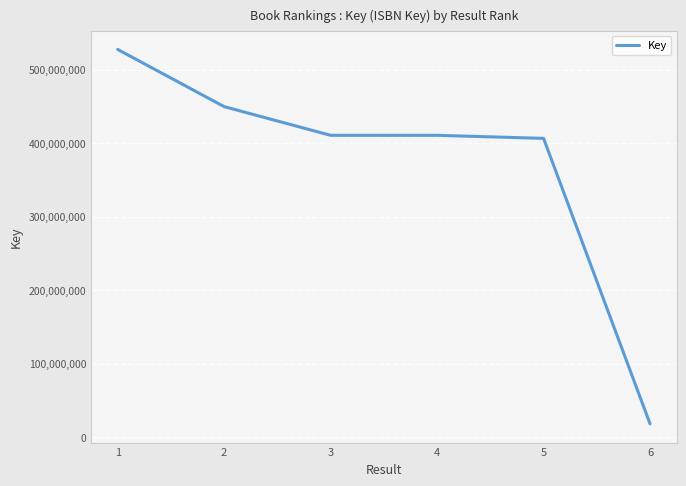

Is it true that the value at 2 is 242532068?

False